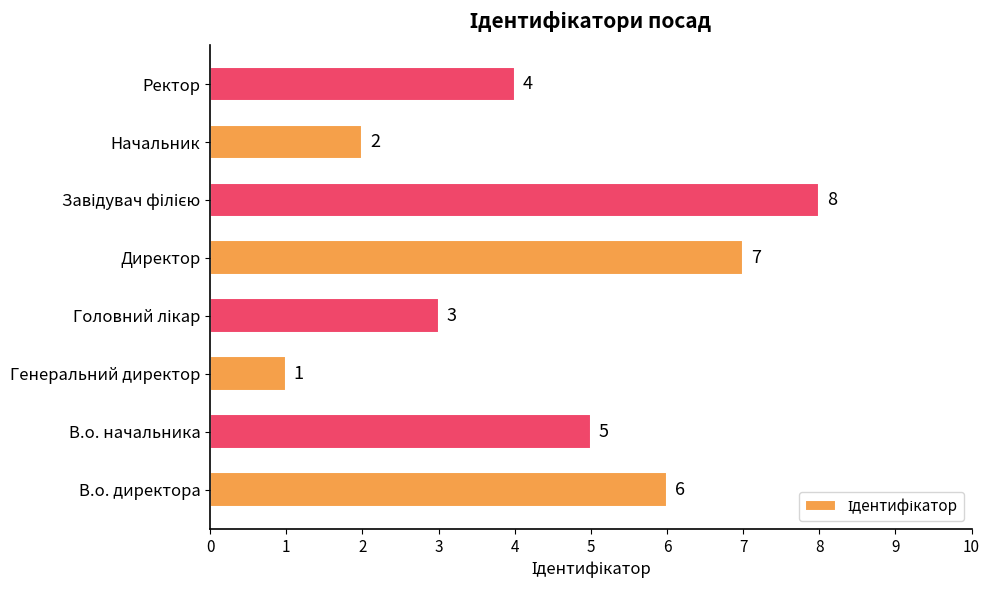

The value at В.о. директора is 6. True or false?

True